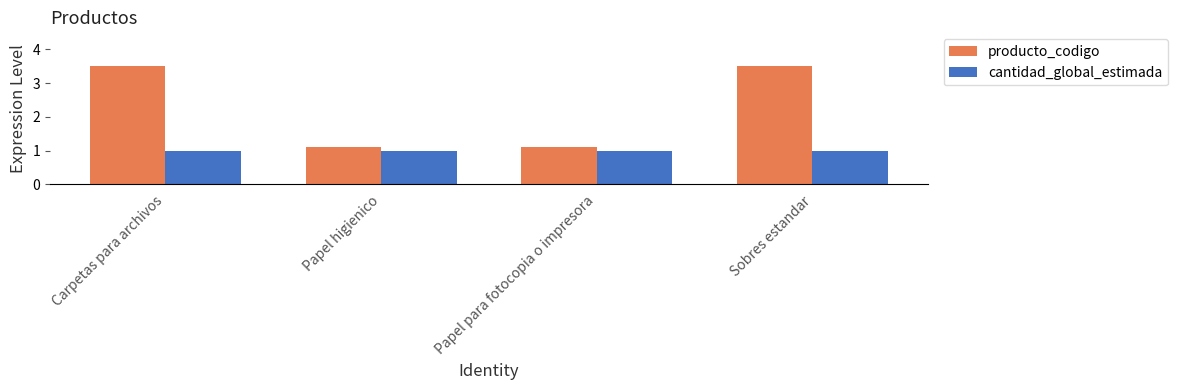

What is the average value of the cantidad_global_estimada series?

1.0